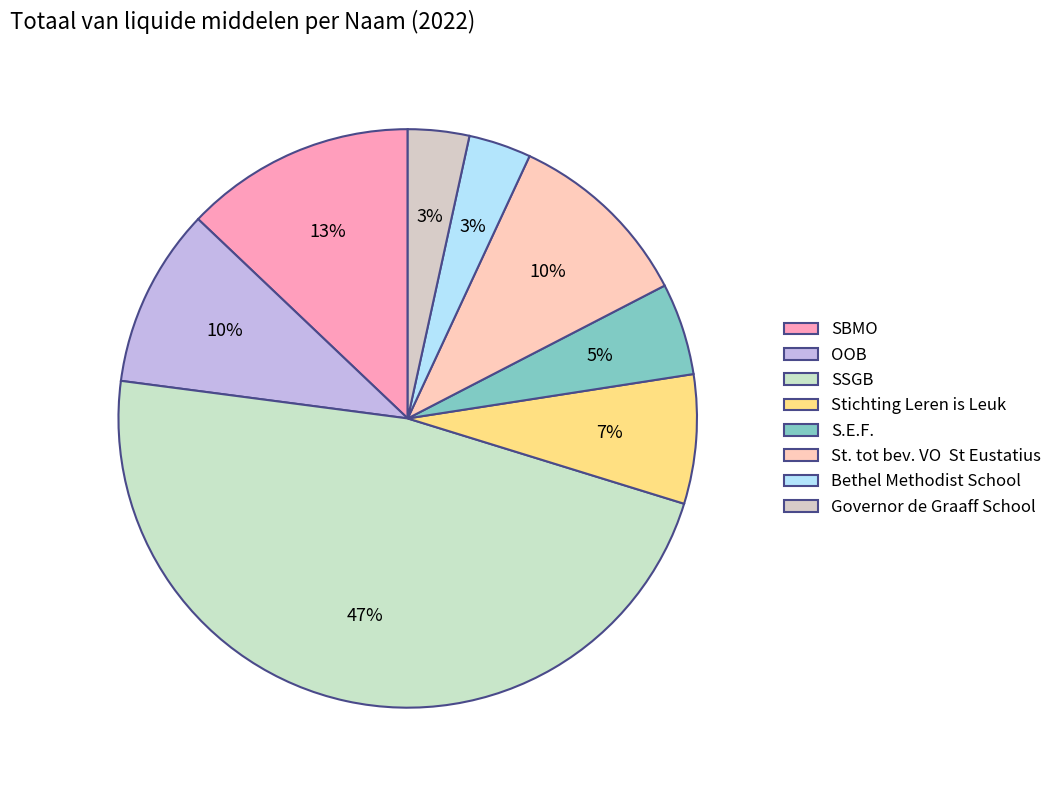

Rank the categories by value from highest to lowest.

SSGB, SBMO, St. tot bev. VO  St Eustatius, OOB, Stichting Leren is Leuk, S.E.F., Bethel Methodist School, Governor de Graaff School